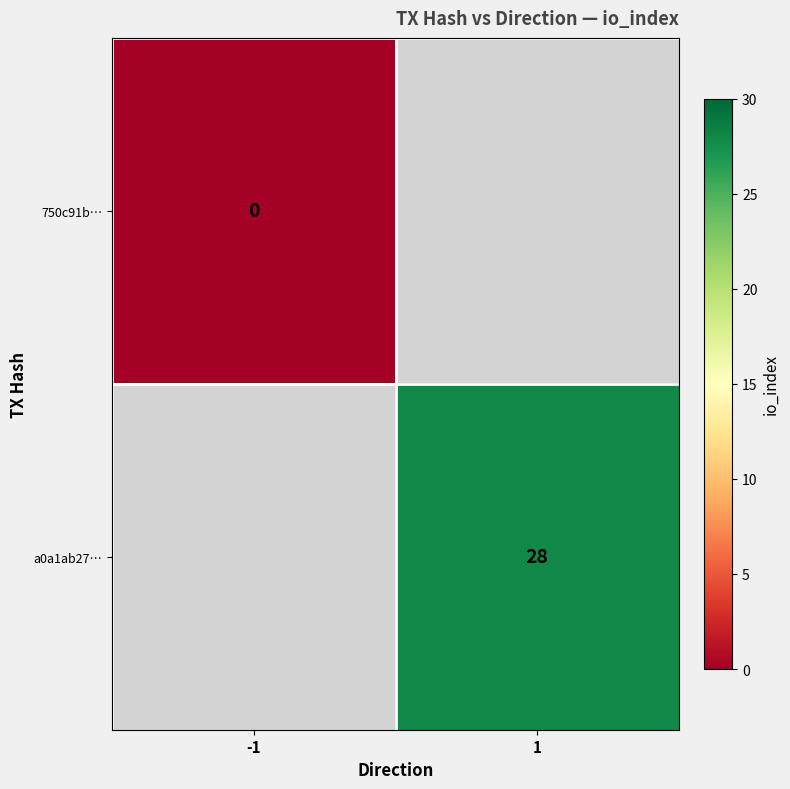

Is it true that a0a1ab27… equals 13 at 1?

False